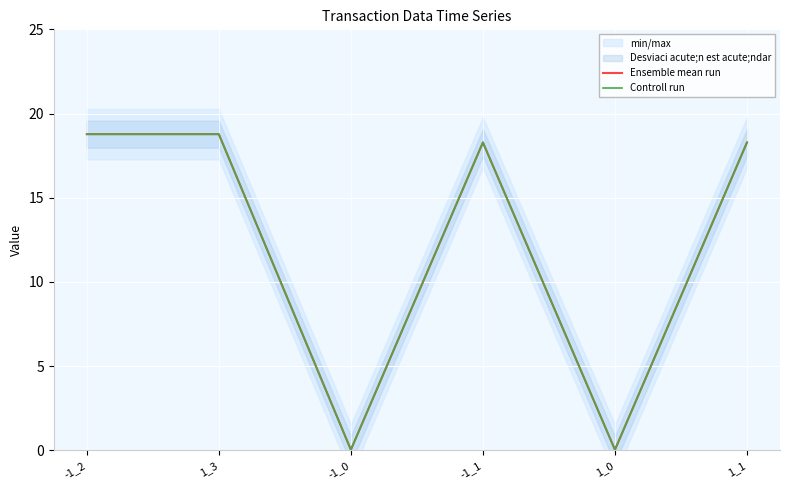

What are all the series names shown in the legend?

Ensemble mean run, Controll run